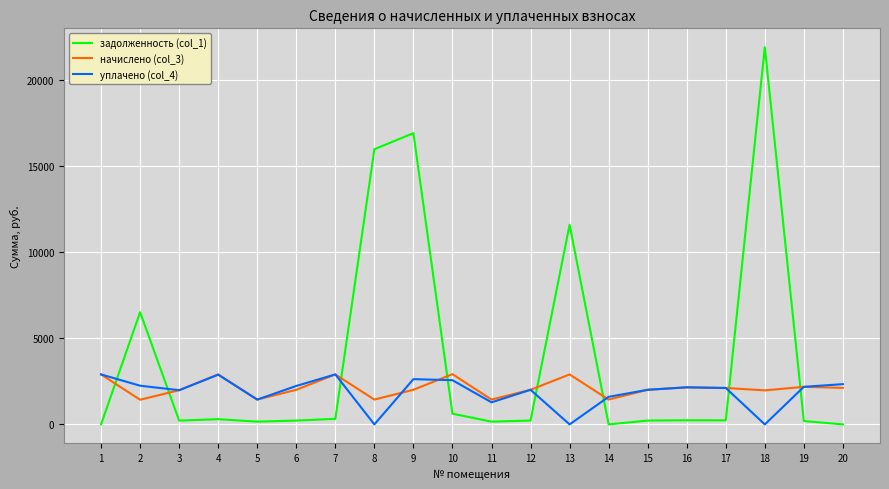

True or false: начислено (col_3) and задолженность (col_1) intersect in this chart.

True